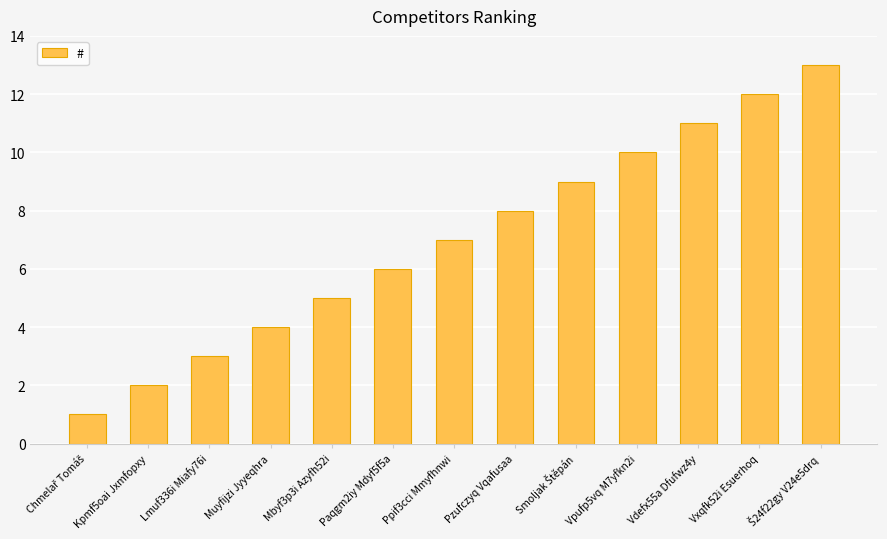

Reading left to right, what are all the values shown in this chart?

1	2	3	4	5	6	7	8	9	10	11	12	13